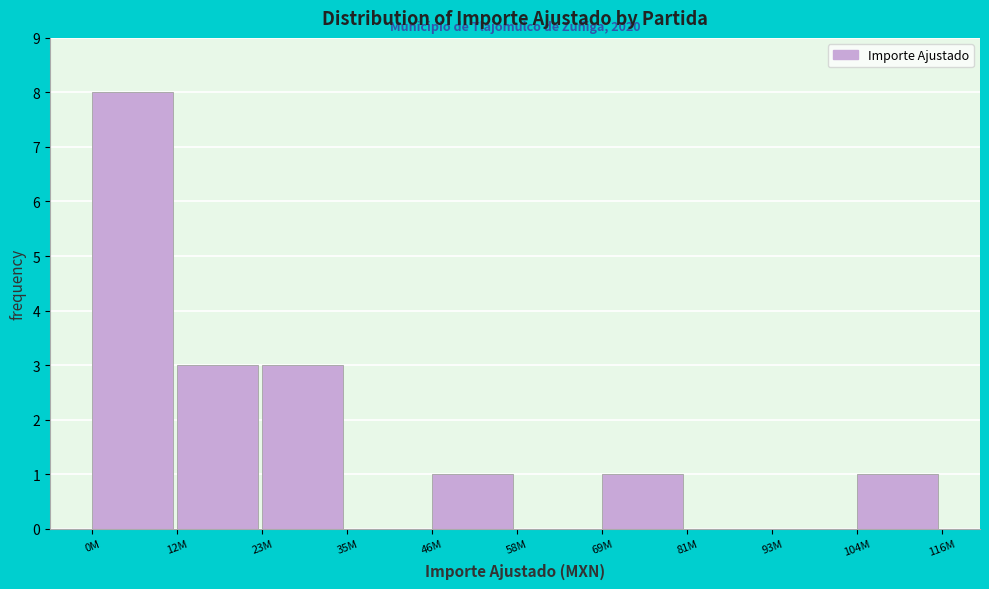

Reading left to right, transcribe all the data shown in this chart.

0M=8	12M=3	23M=3	35M=0	46M=1	58M=0	69M=1	81M=0	93M=0	104M=1